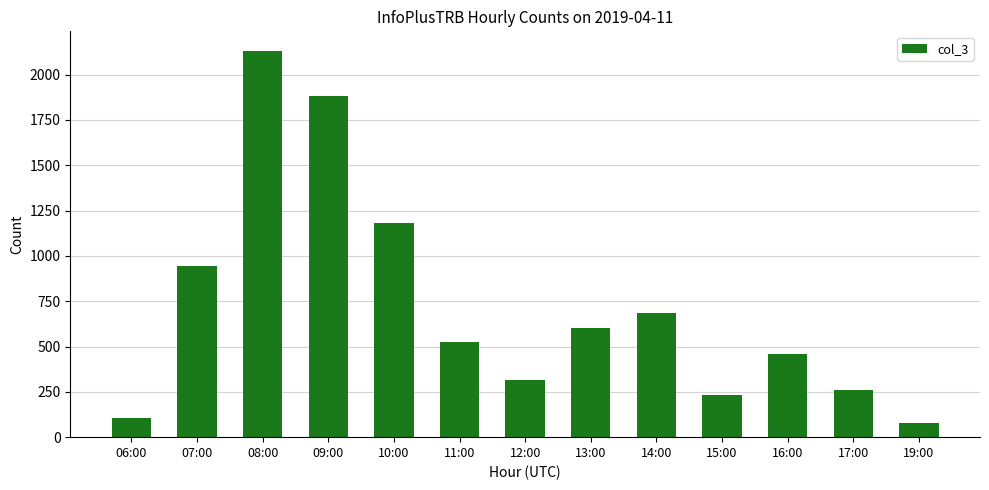

What is the average value?

723